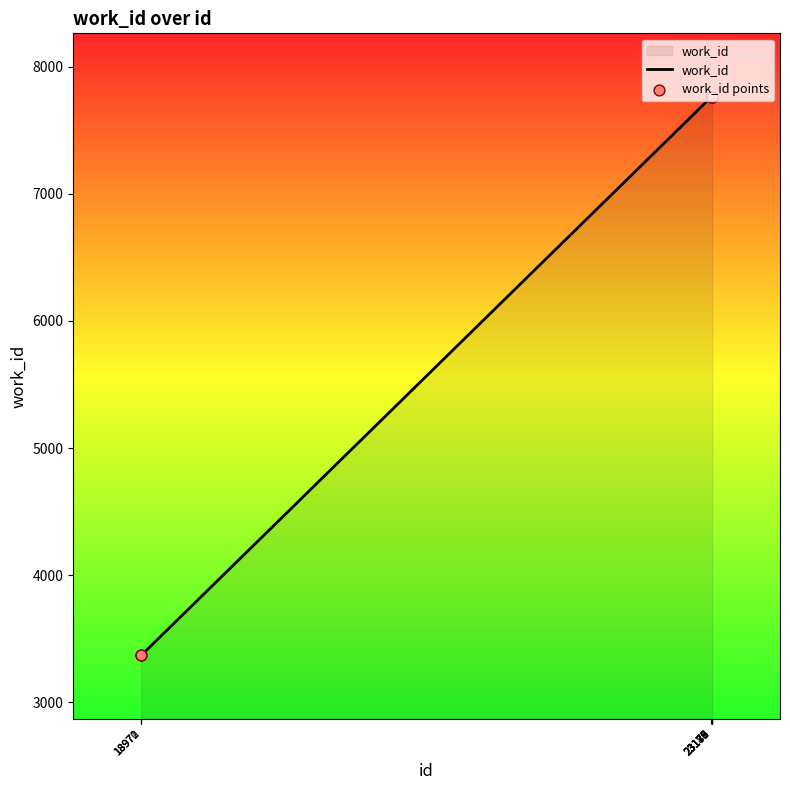

What is the difference between the maximum and minimum values?

4392